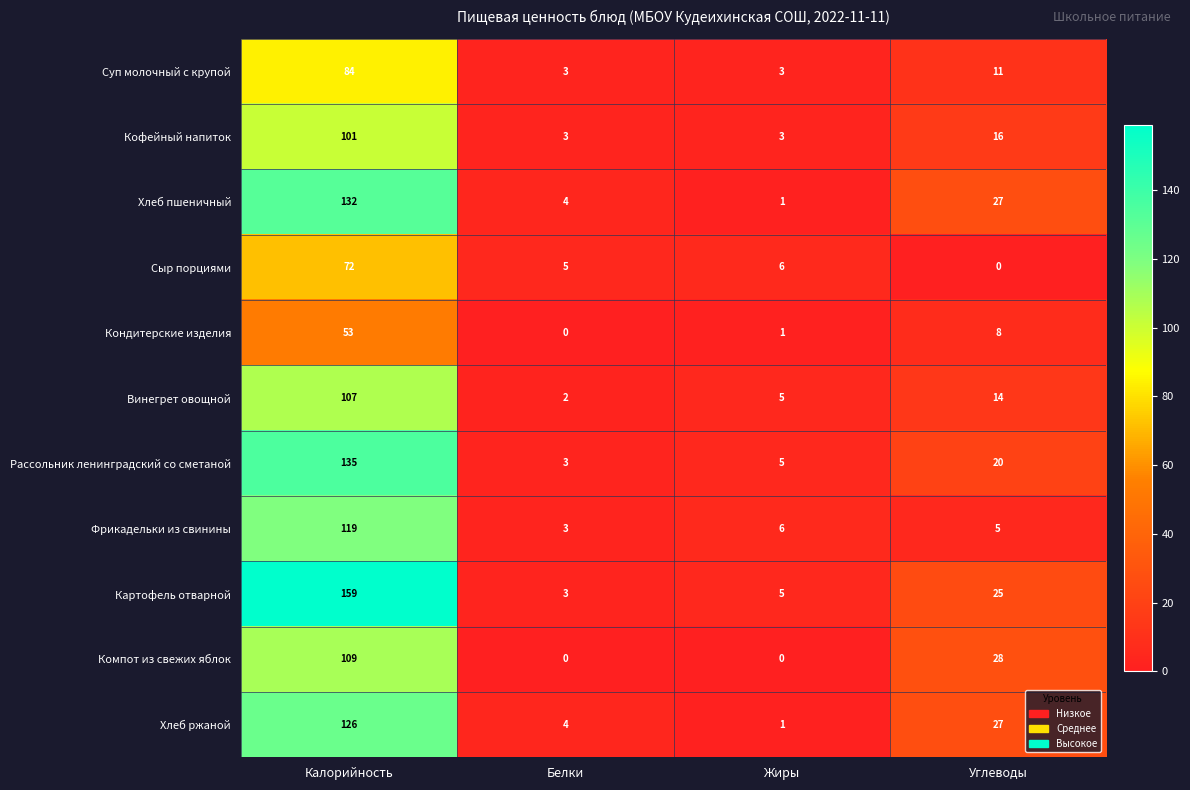

At how many categories does at least one series exceed 134?

1